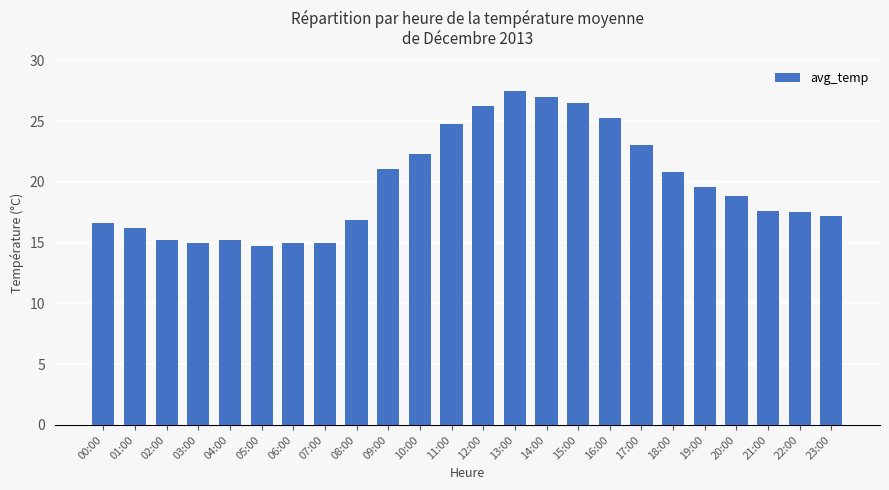

At which category does the chart reach its minimum across all series?

05:00